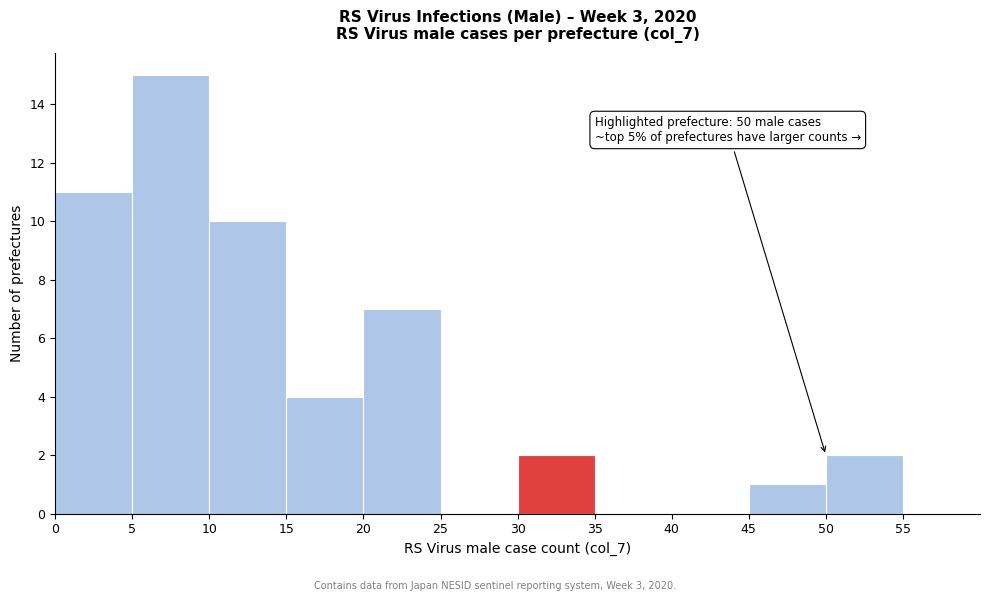

Over which range of the x-axis is the bar tallest?

5 to 10